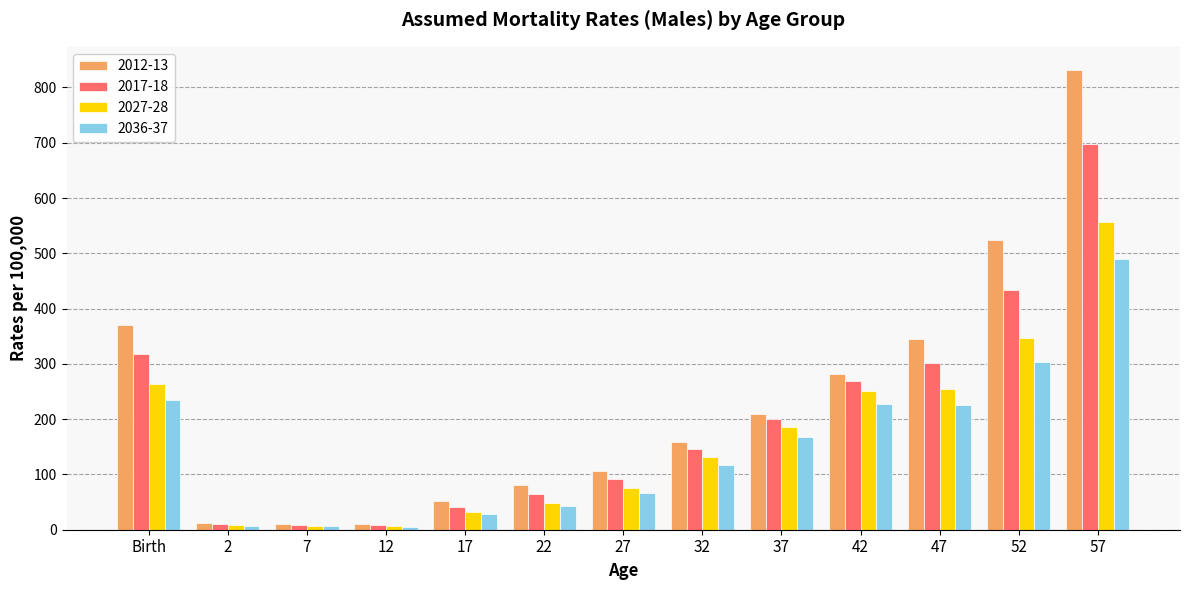

The value of 2017-18 at 37 is 115. True or false?

False